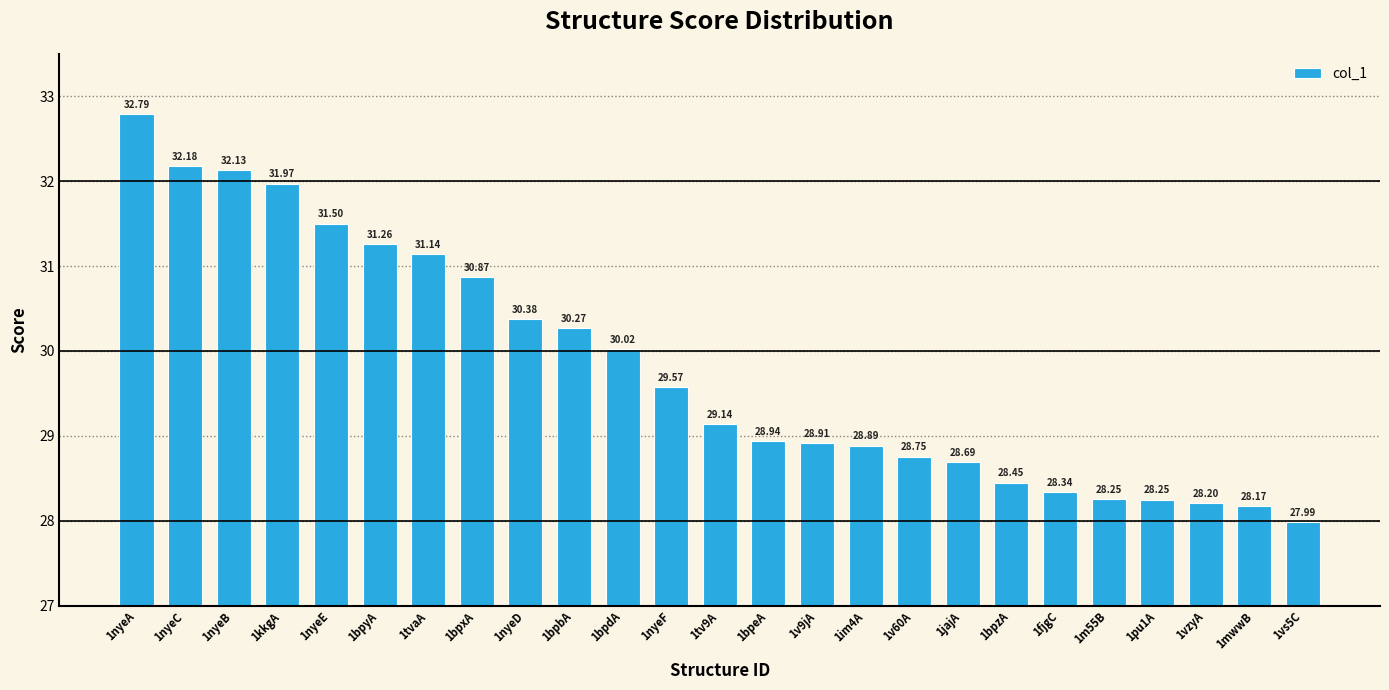

What is the approximate value at 1fjgC?

28.3